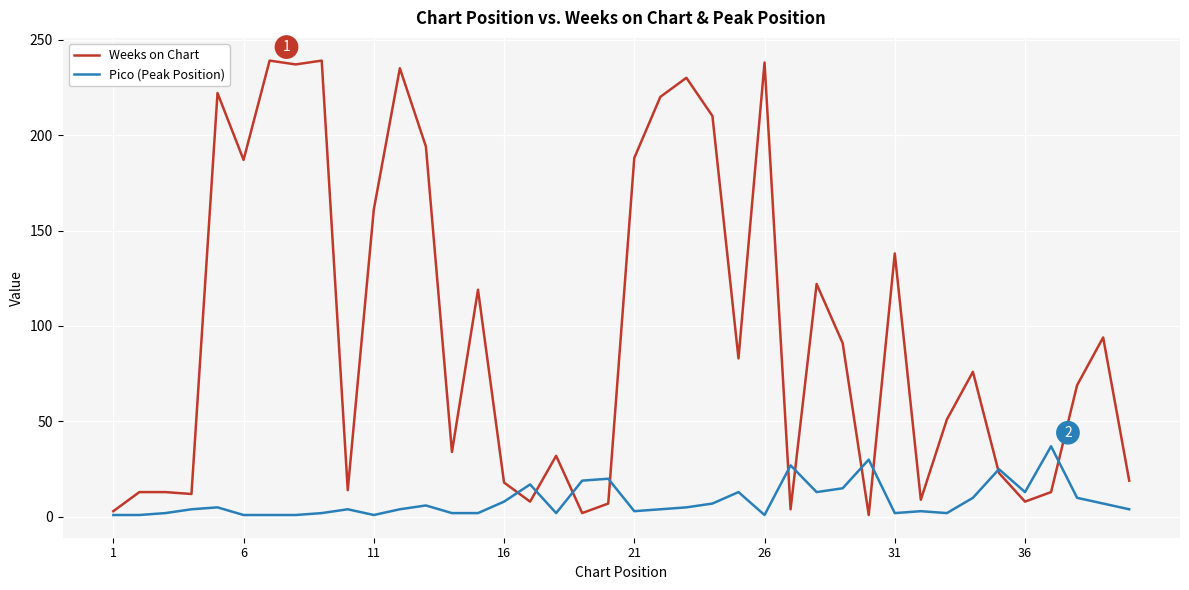

Rank the series by their average value, from lowest to highest.

Pico (Peak Position), Weeks on Chart